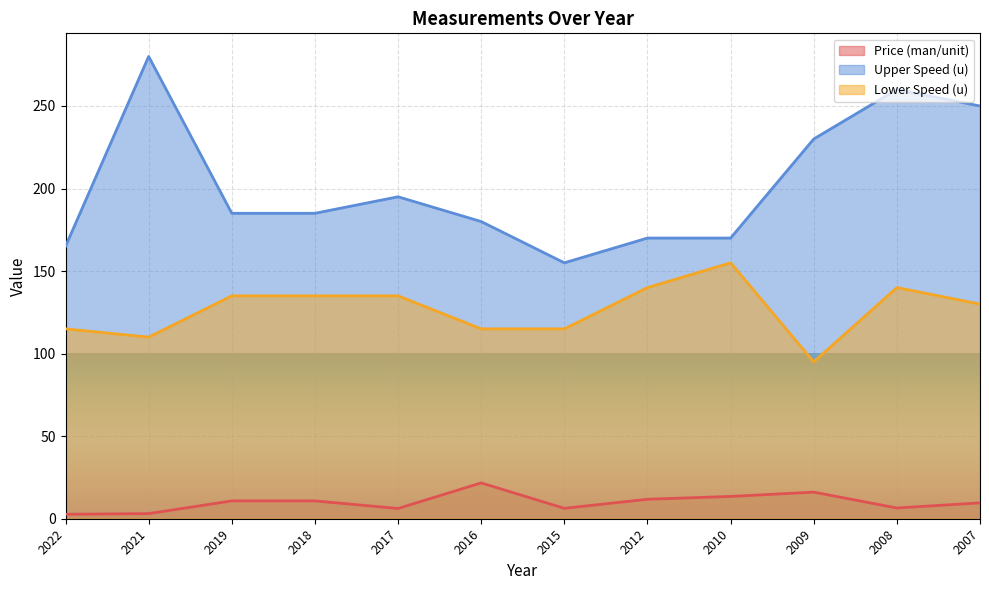

How many distinct data groups are displayed?

3